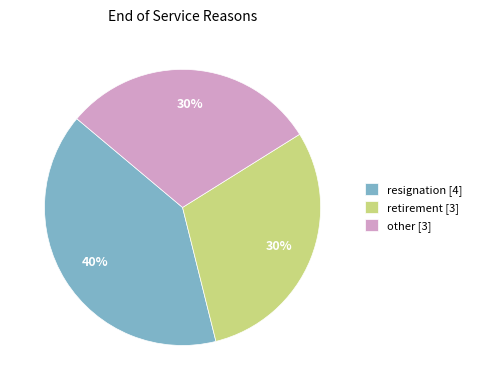

Does resignation [4] account for over 50% of the chart?

No